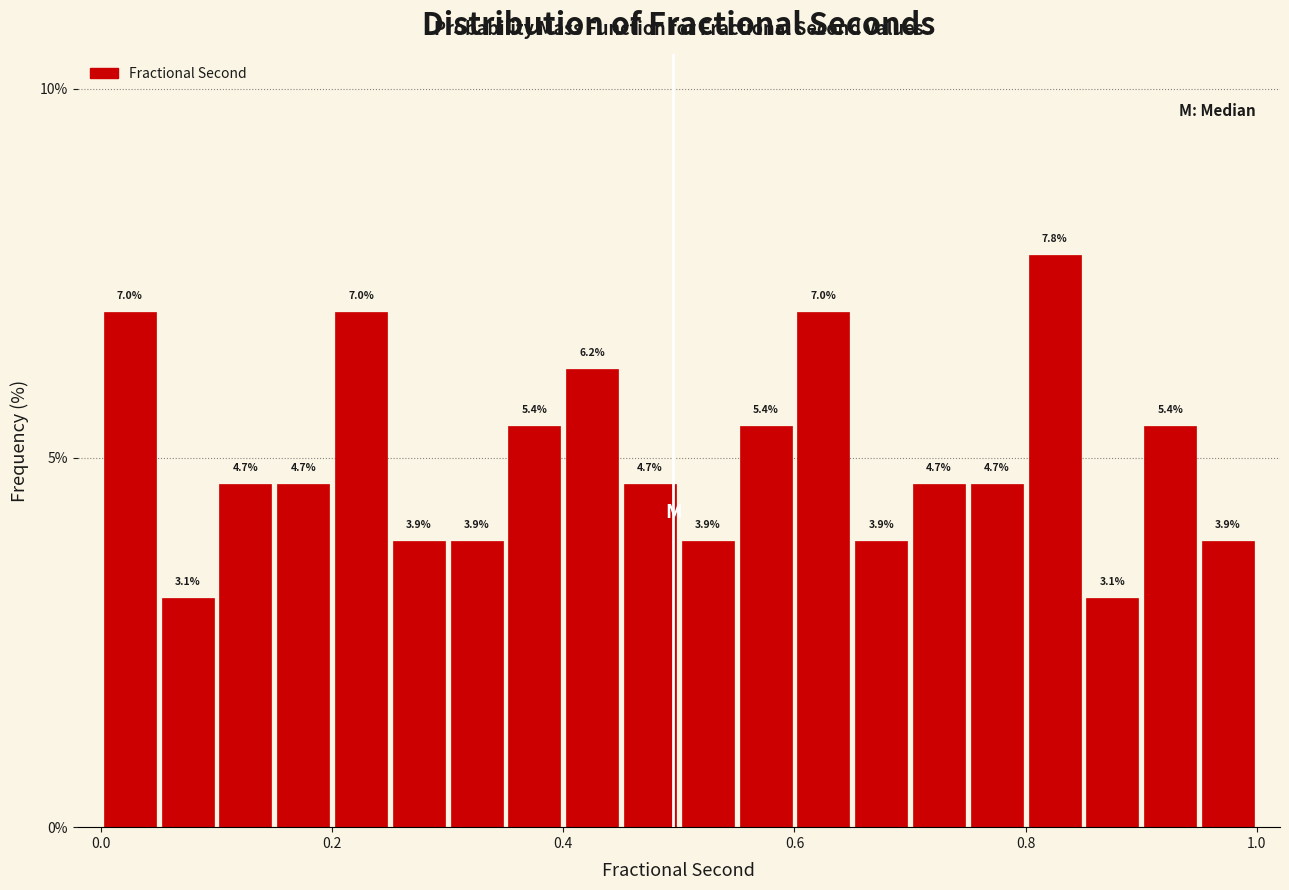

Read against the x-axis, roughly where is the centre of the tallest bar?

0.82